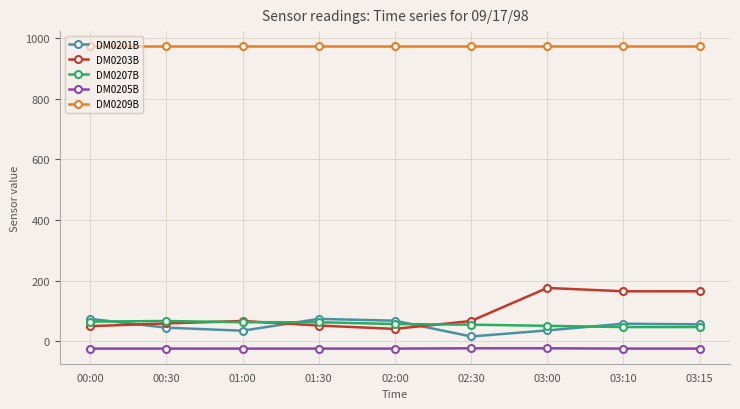

What is the label of the 6th point from the left?

02:30